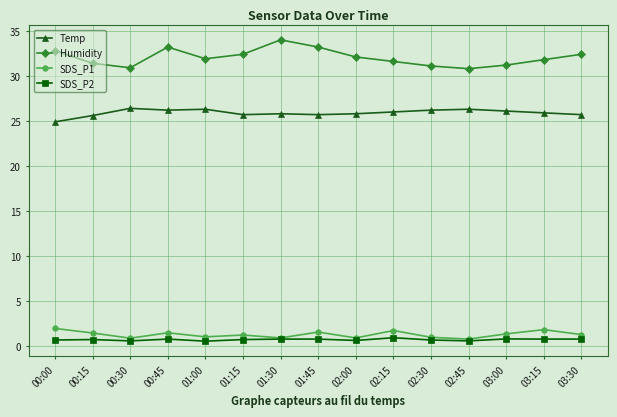

Which series has the largest total across all categories?

Humidity